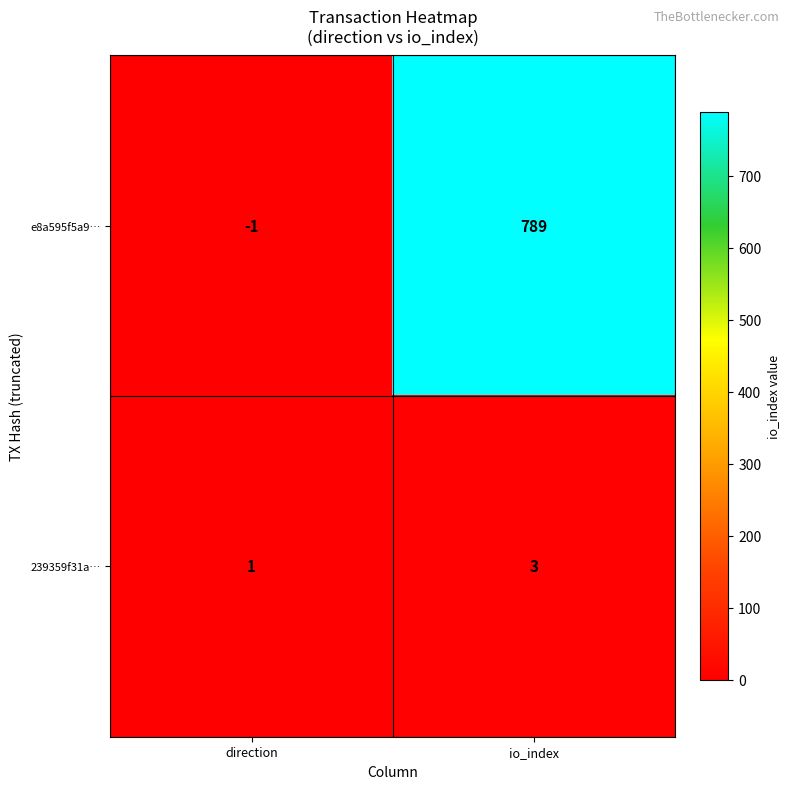

Which series has the largest total across all categories?

e8a595f5a9…